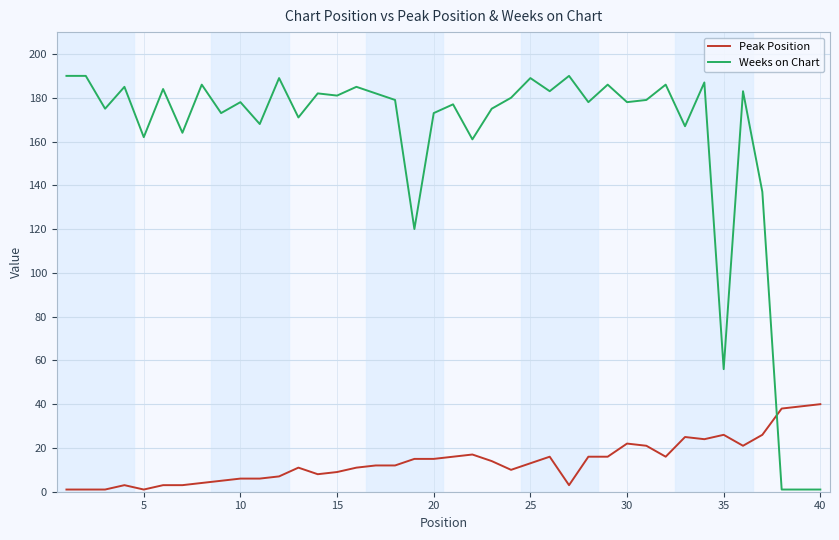

List the series in order of their overall mean, highest first.

Weeks on Chart, Peak Position